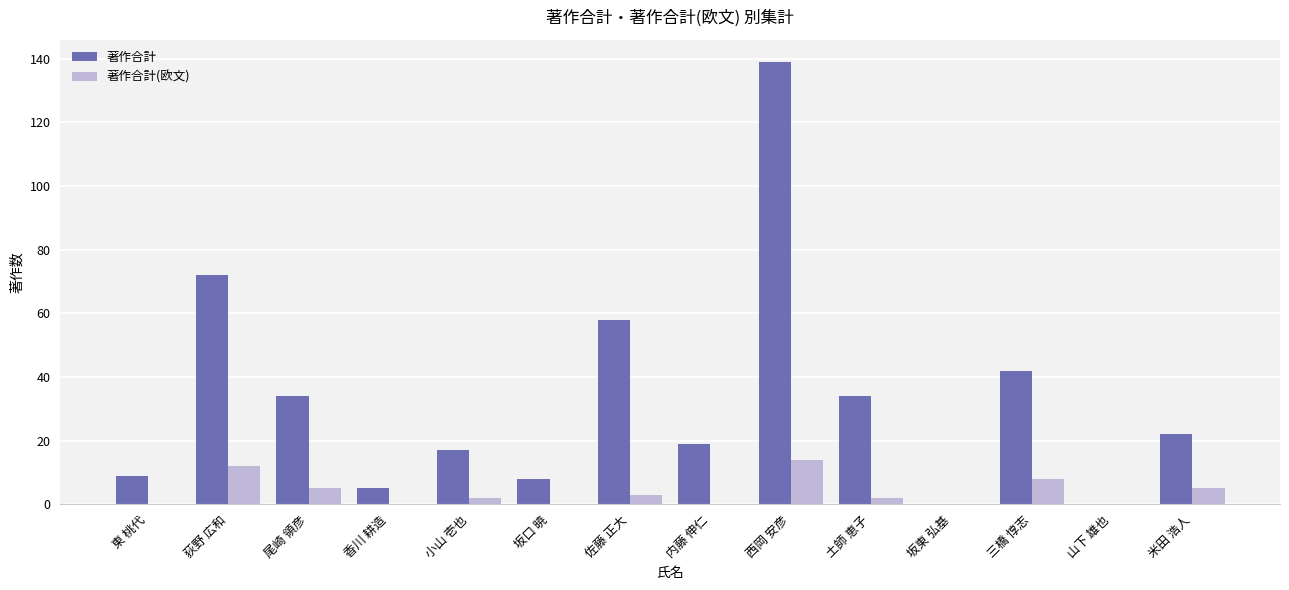

The value of 著作合計 at 荻野 広和 is 72. True or false?

True